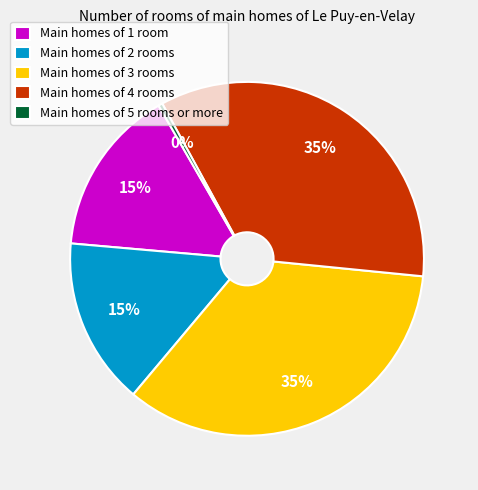

What is the ratio of the value at Main homes of 1 room to the value at Main homes of 3 rooms?

0.4